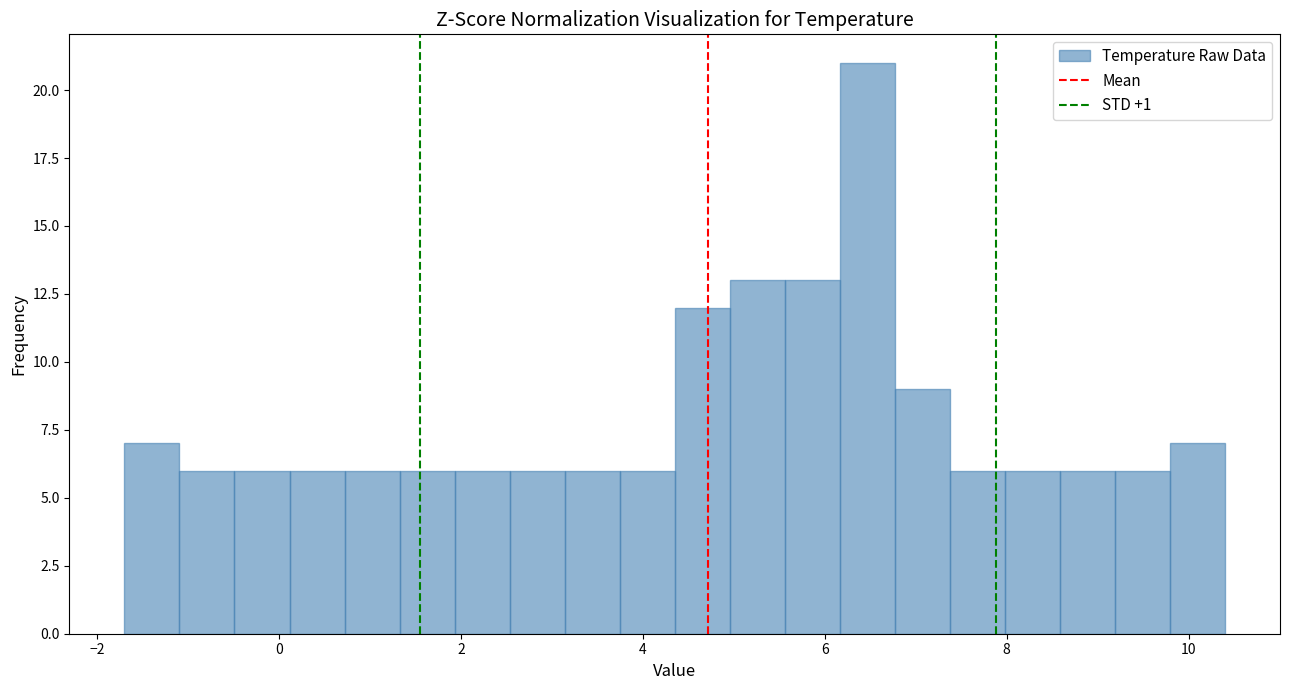

Read against the x-axis, roughly where is the centre of the tallest bar?

6.4